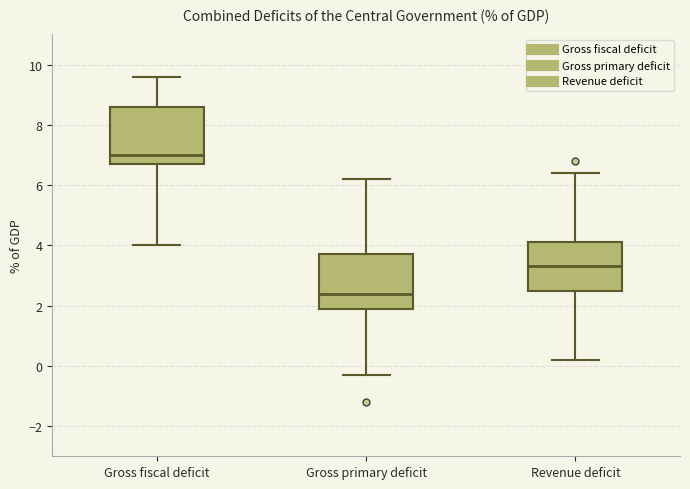

Which box has the highest median line?

Gross fiscal deficit